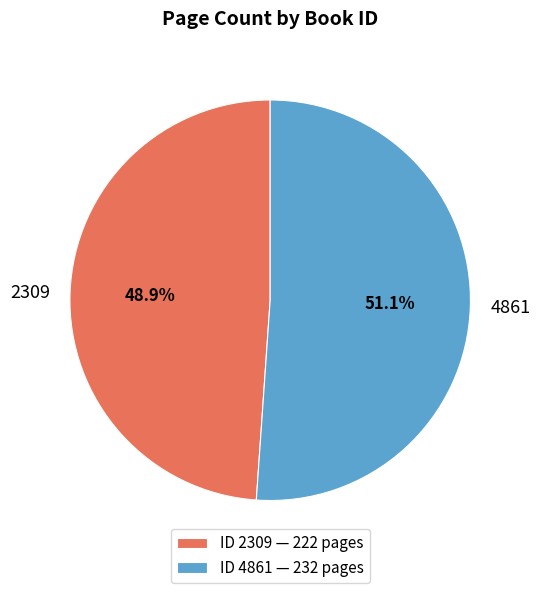

True or false: 4861 accounts for 36% of the total.

False